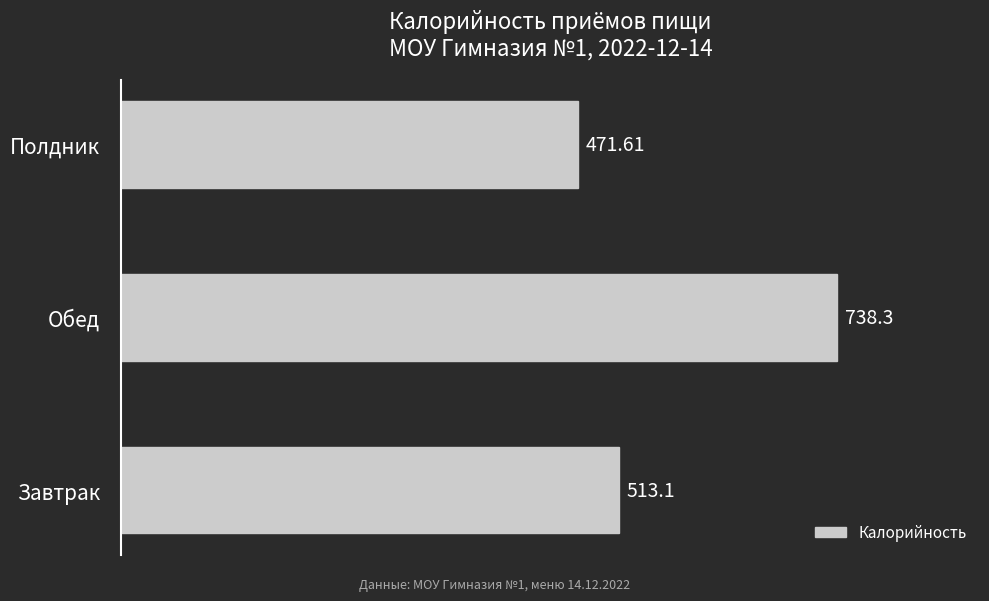

What is the sum of all values?

1723.0